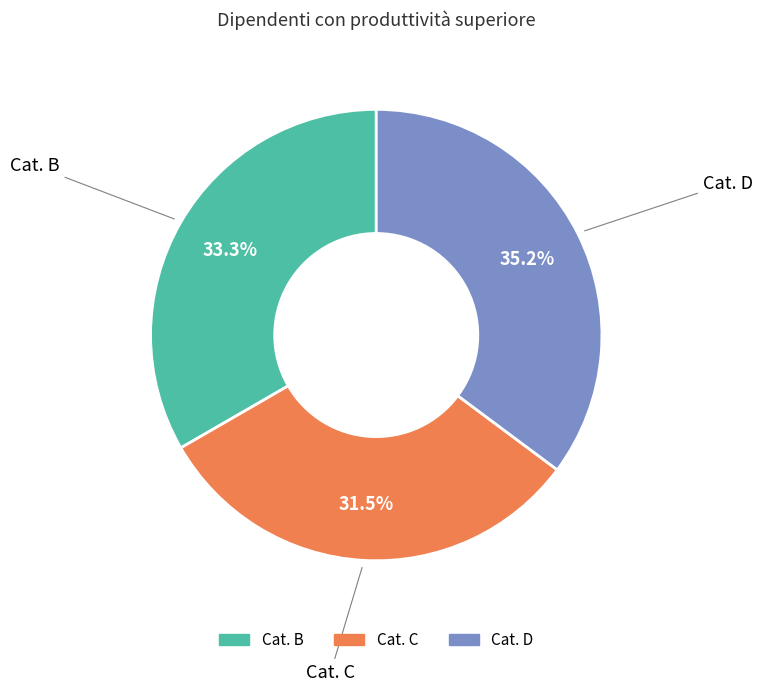

Is it true that Cat. D is 35% of the pie?

True